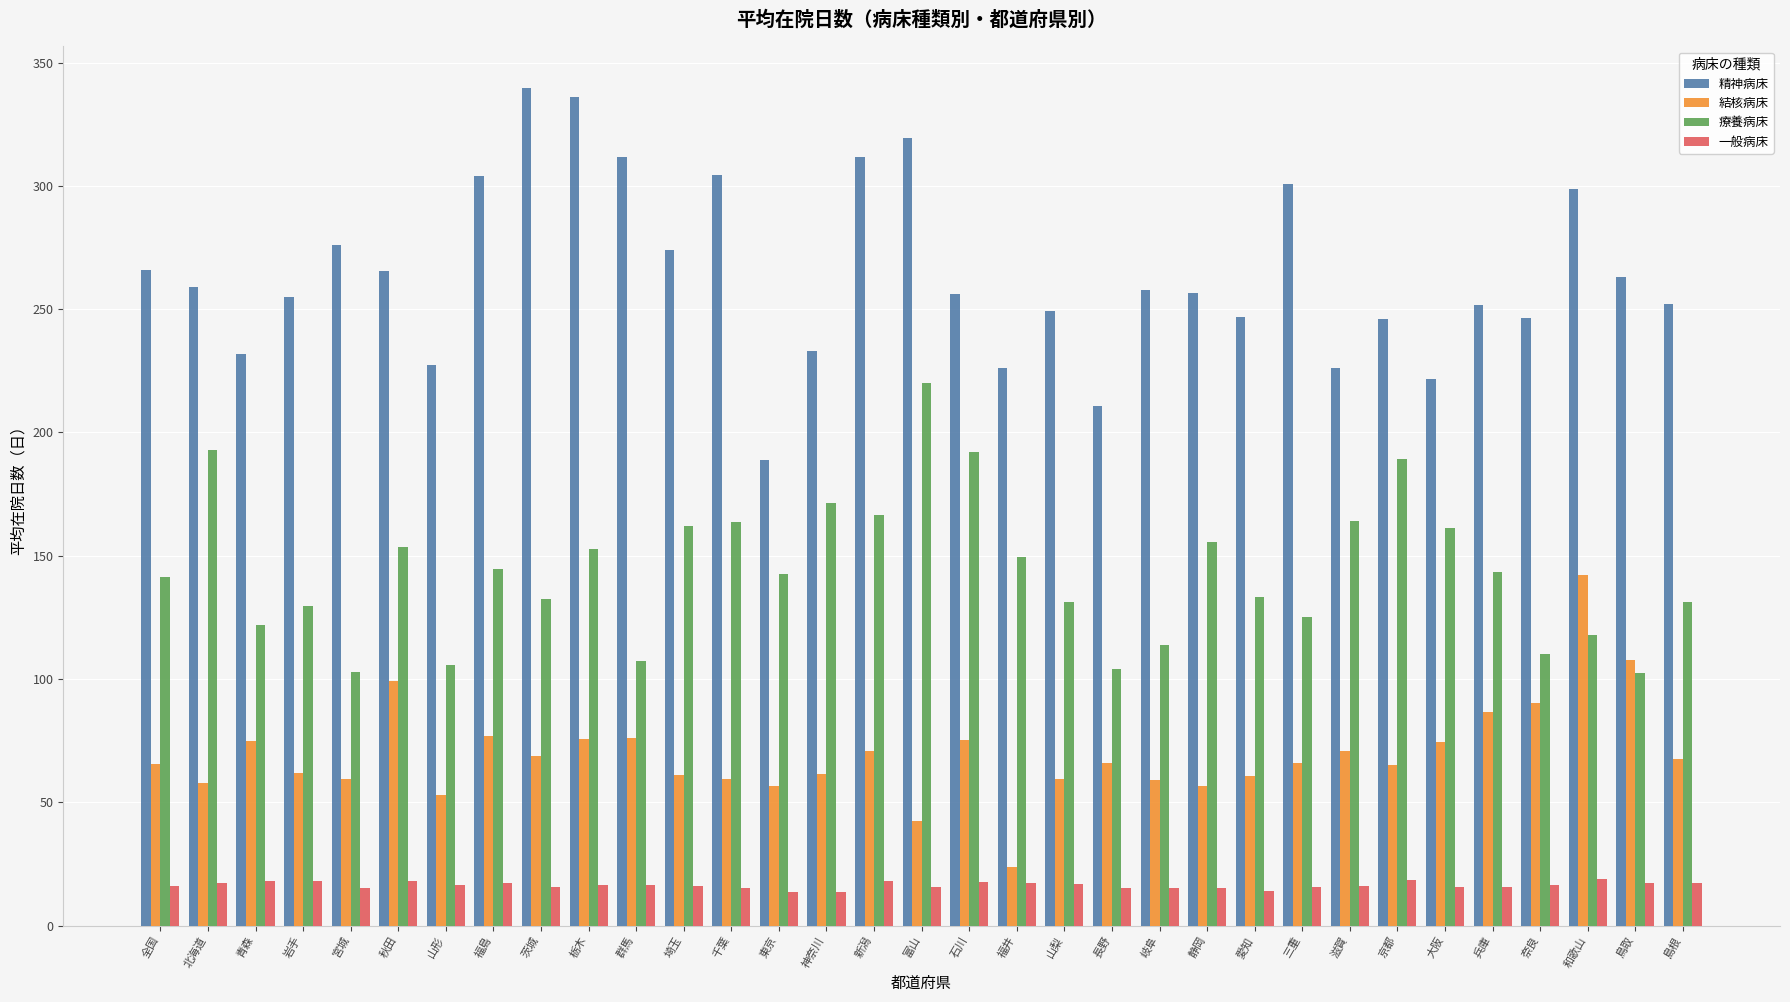

Between 群馬 and 山梨, which series saw the biggest shift?

精神病床